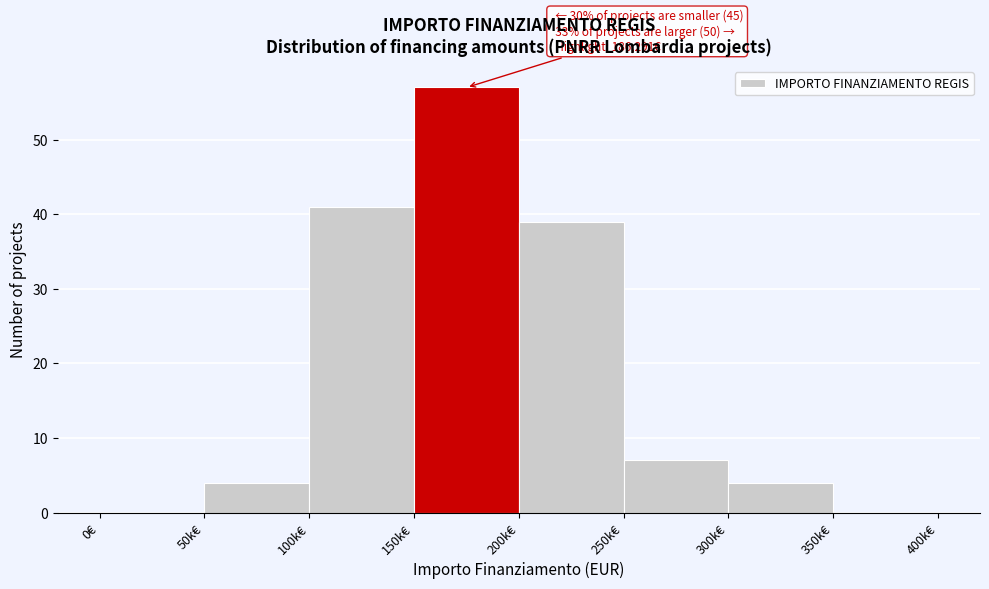

Reading left to right, extract all data points from this chart.

0€=0	50k€=4	100k€=41	150k€=57	200k€=39	250k€=7	300k€=4	350k€=0